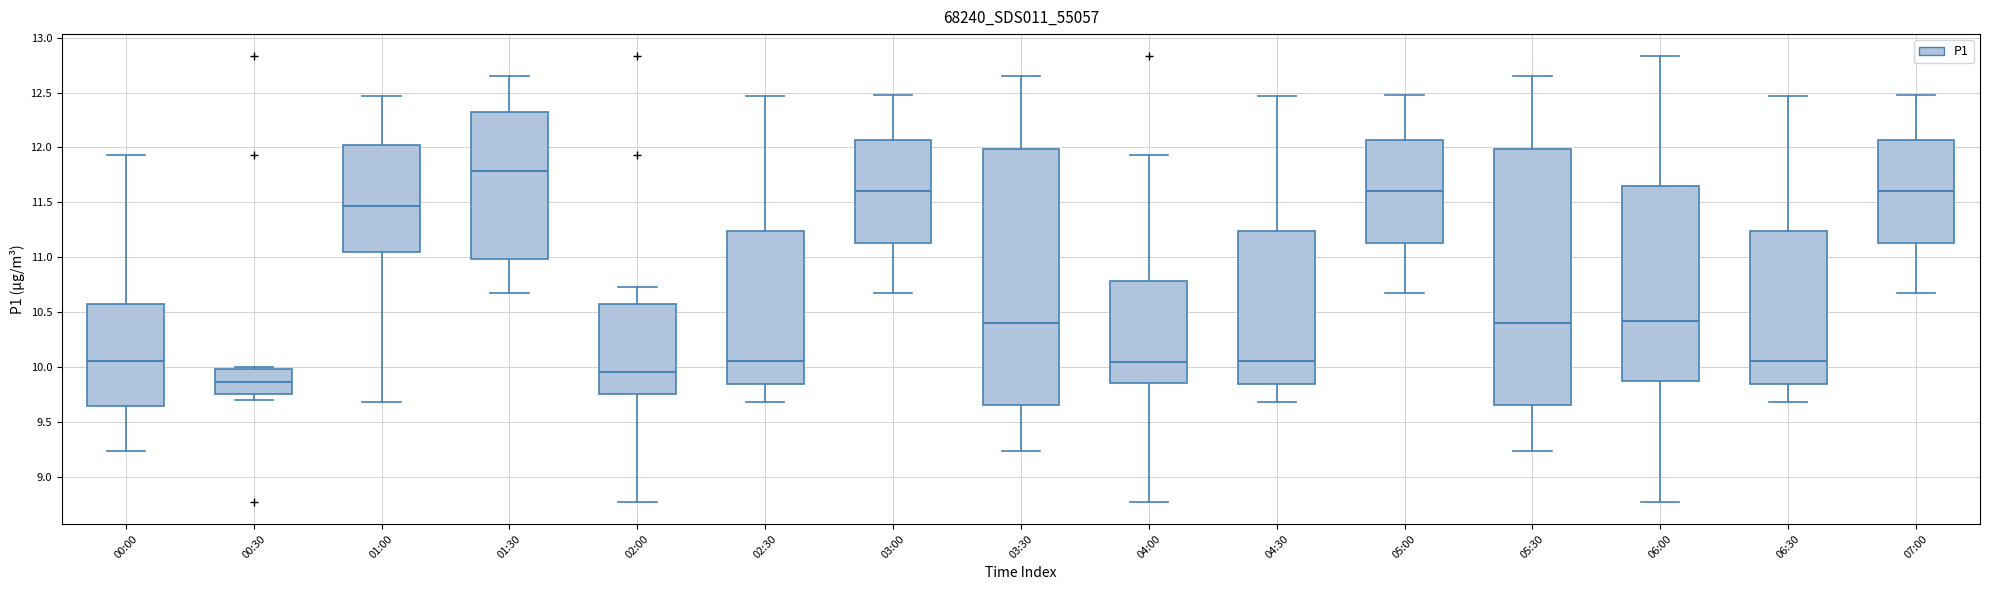

Which box's median line is the lowest?

00:30